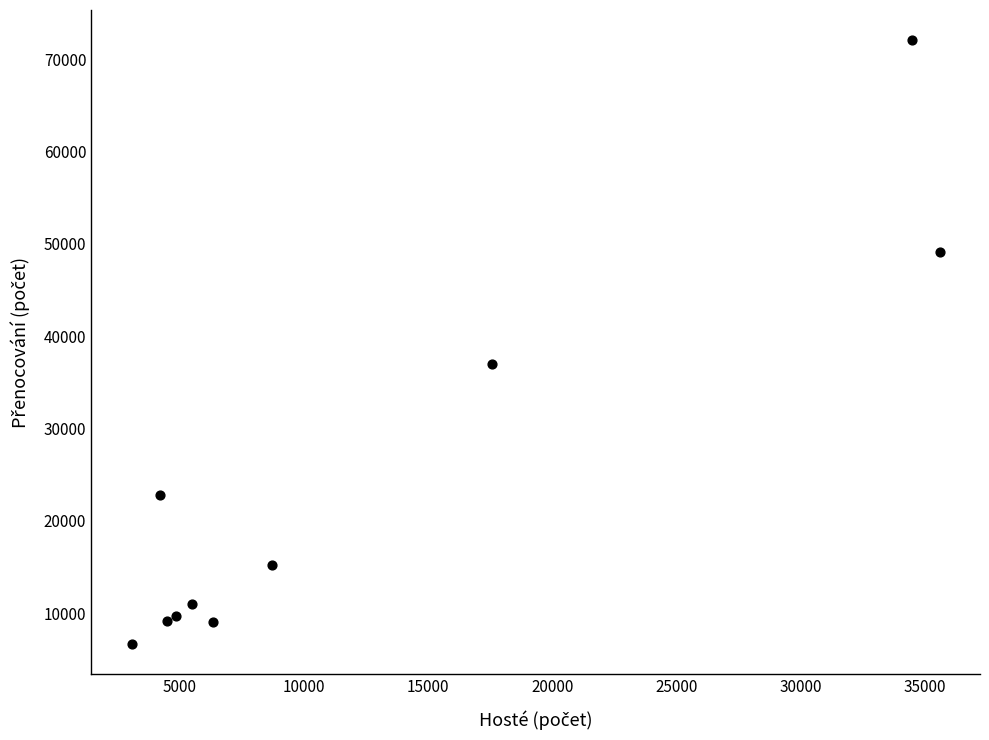

What is the range of X values (max minus min)?

32527